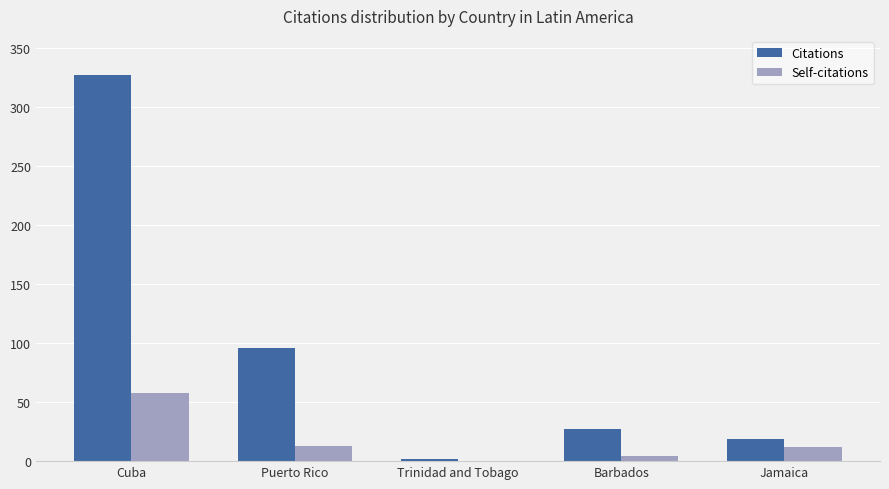

Between Puerto Rico and Trinidad and Tobago, which series saw the biggest shift?

Citations